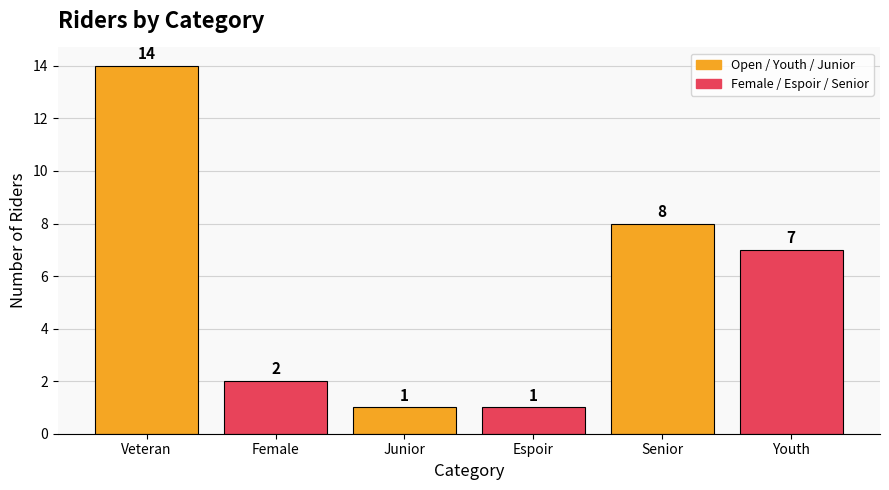

What is the maximum value shown in the chart?

14